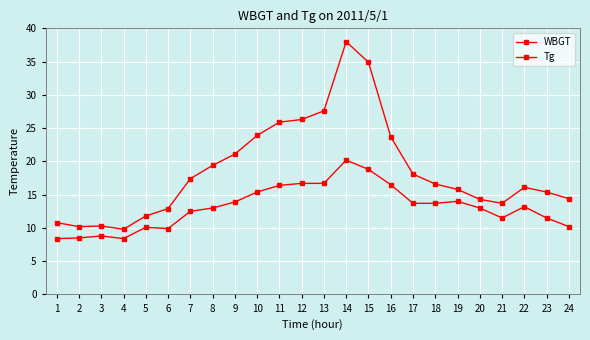

Rank the series by their average value, from highest to lowest.

Tg, WBGT